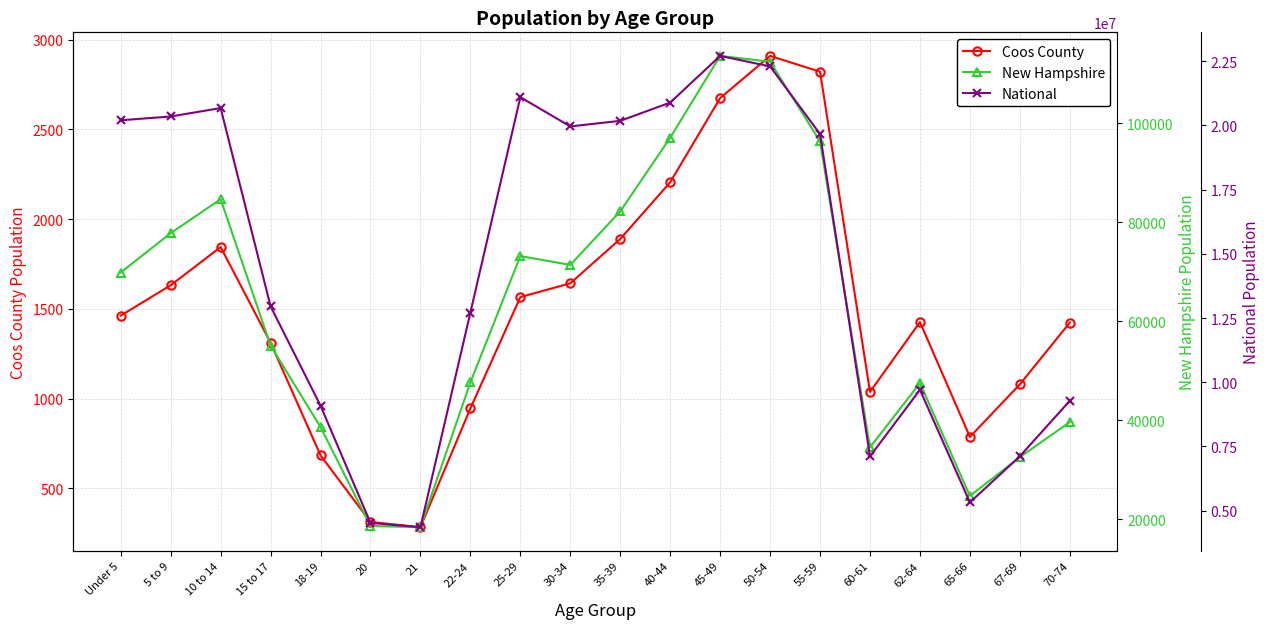

What is the difference between the second highest and minimum values in the New Hampshire series?

94041